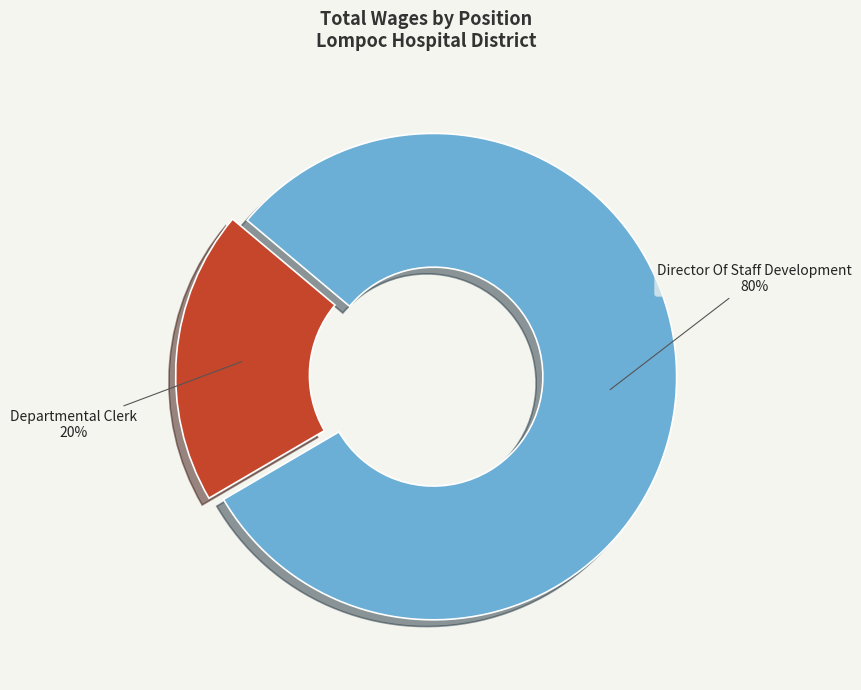

To the nearest percent, what is the average slice percentage?

50%